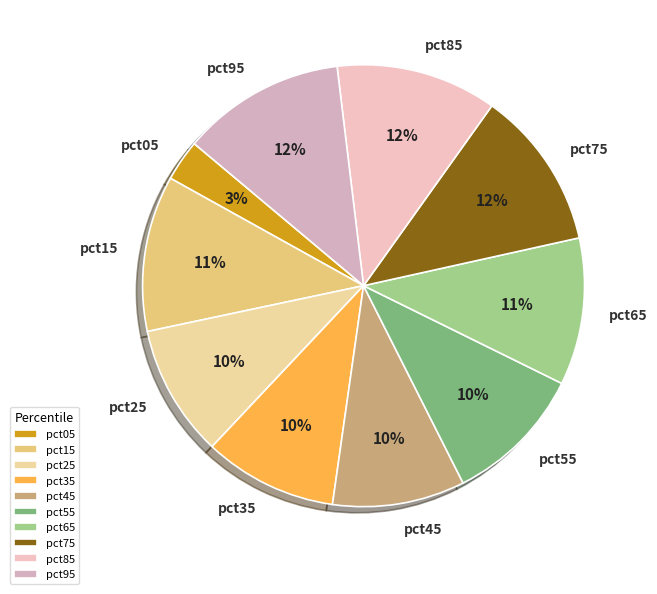

To the nearest percent, what is the difference between the pct05 and pct25 slice percentages?

7%